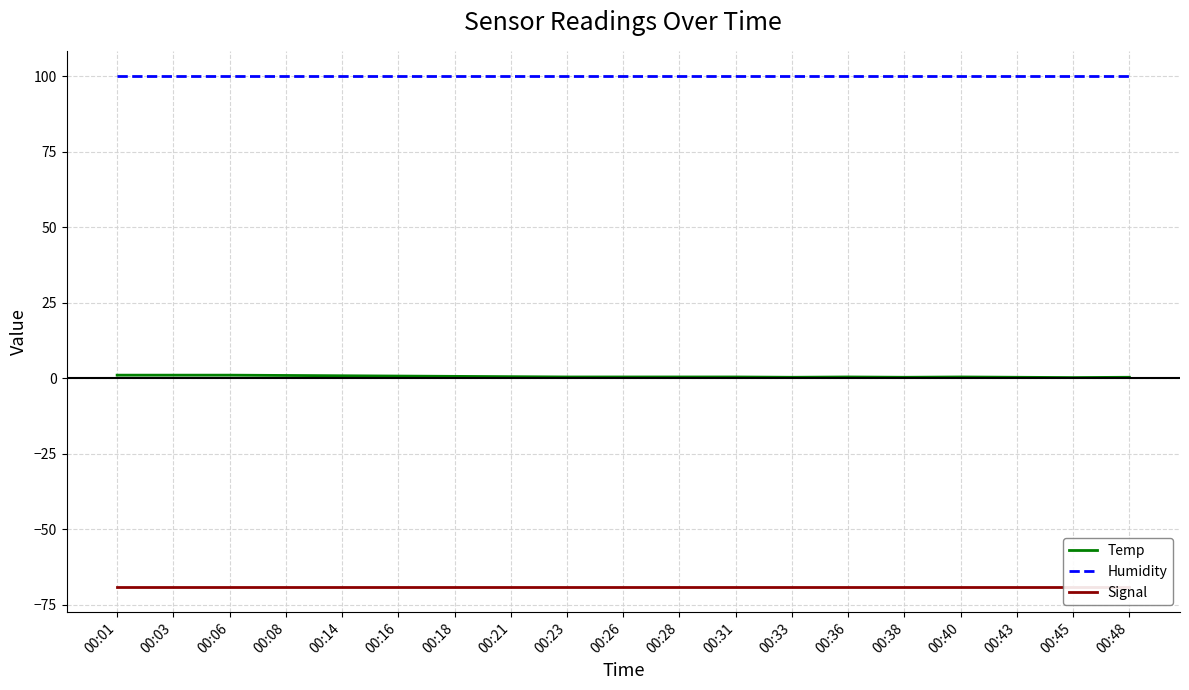

True or false: Signal and Humidity cross at least once.

False